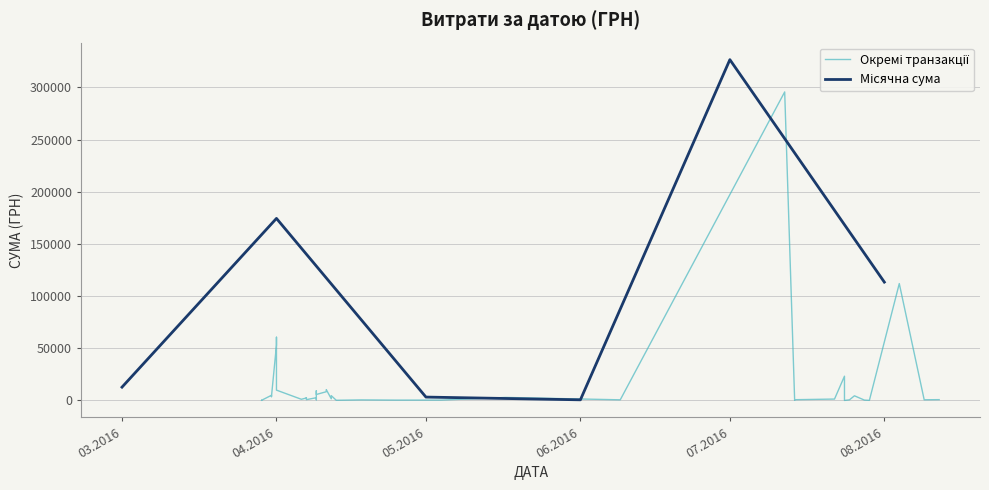

The value at 09.06.2016 is 600.0. True or false?

True